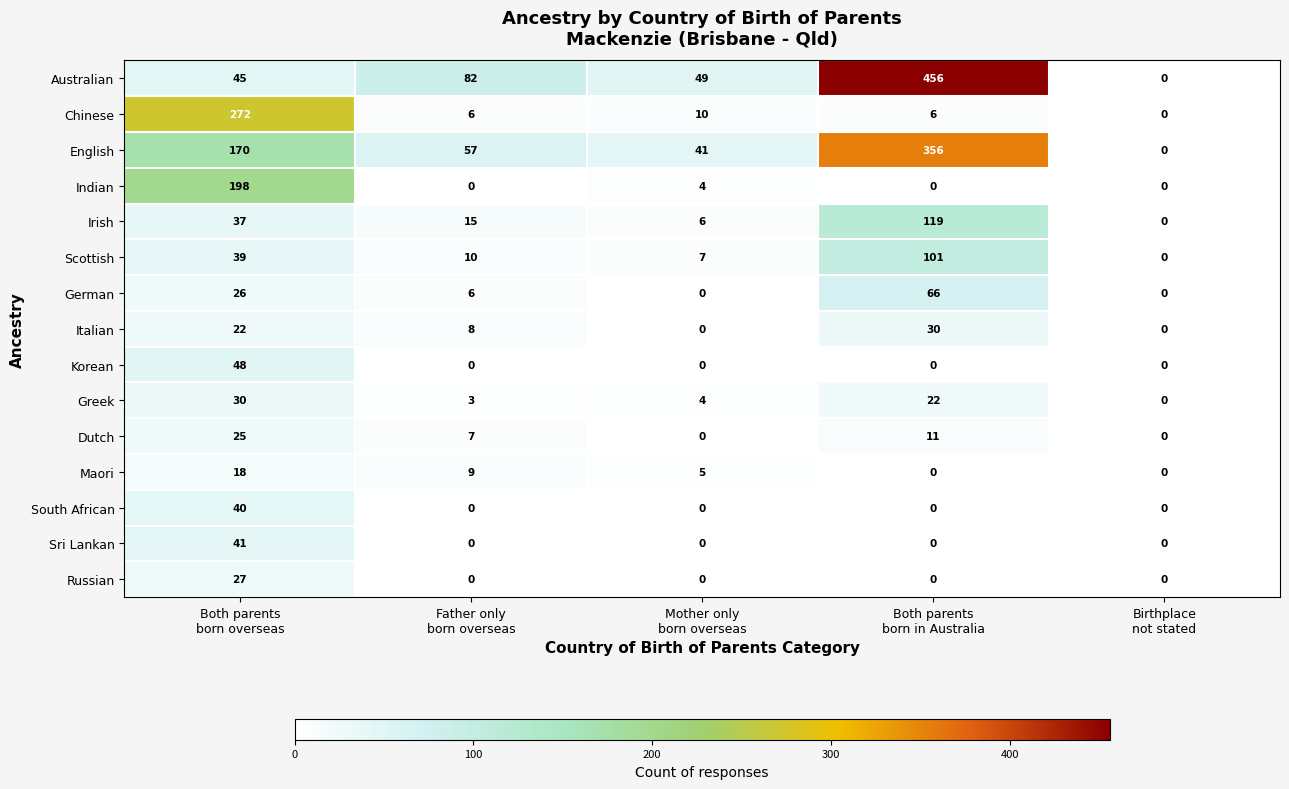

Count the number of categories in the chart.

5